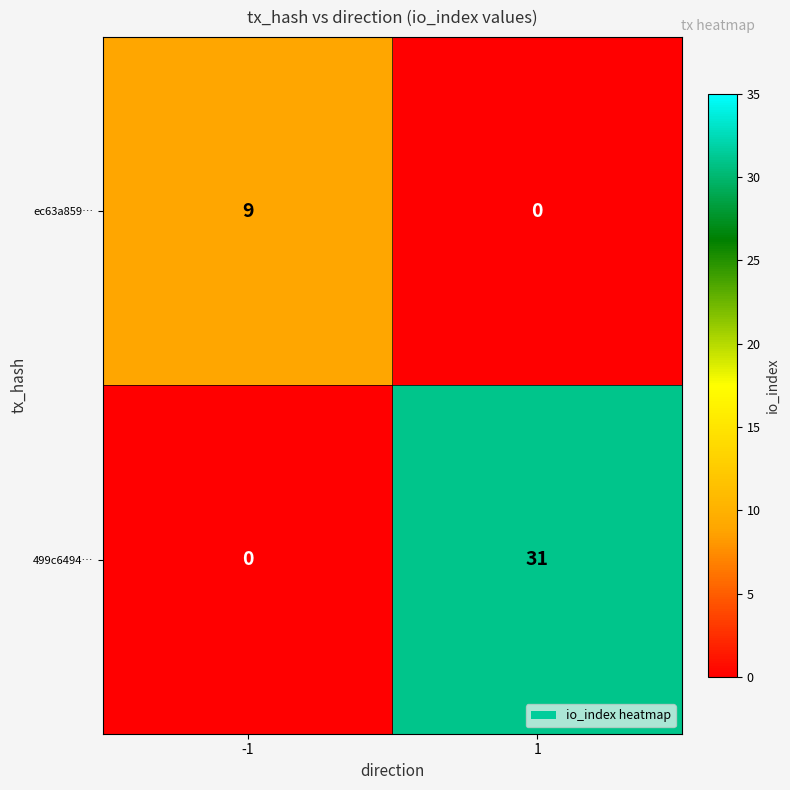

Which series has the largest total across all categories?

499c6494…